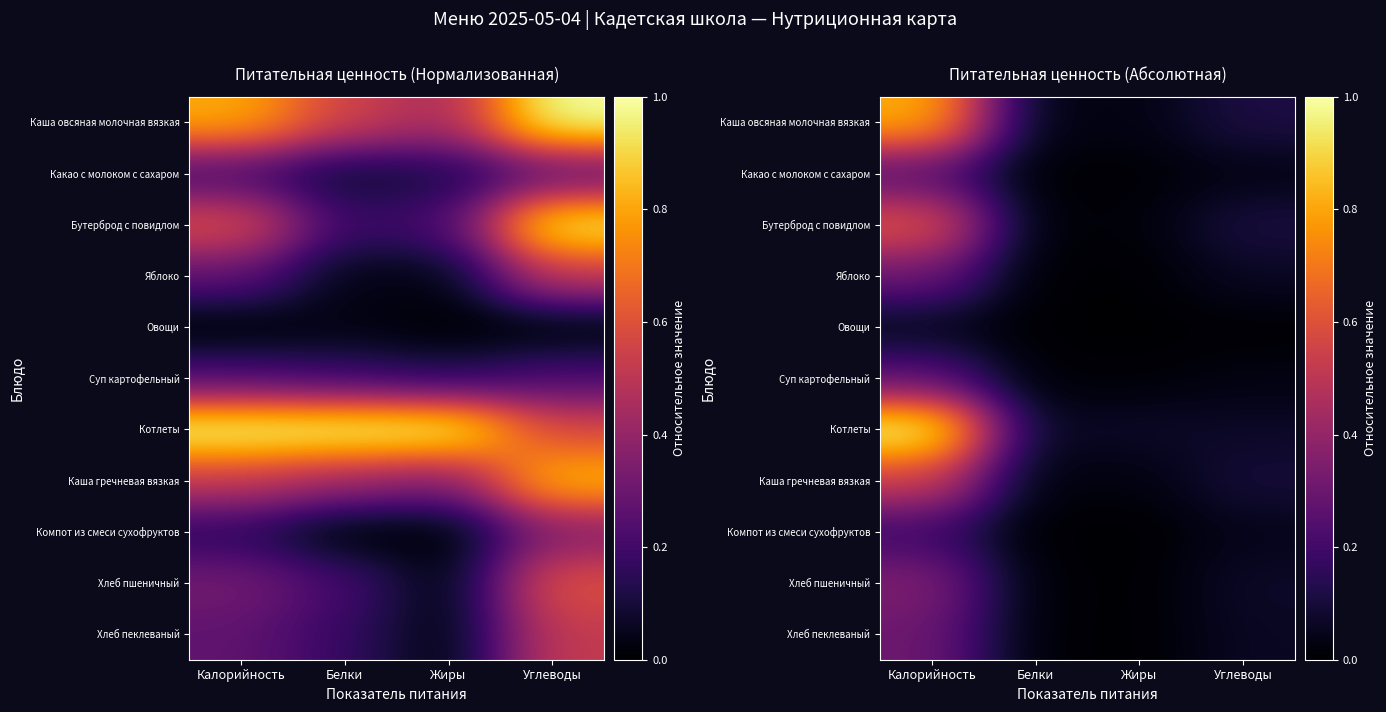

Between Белки and Калорийность, which is larger?

Калорийность